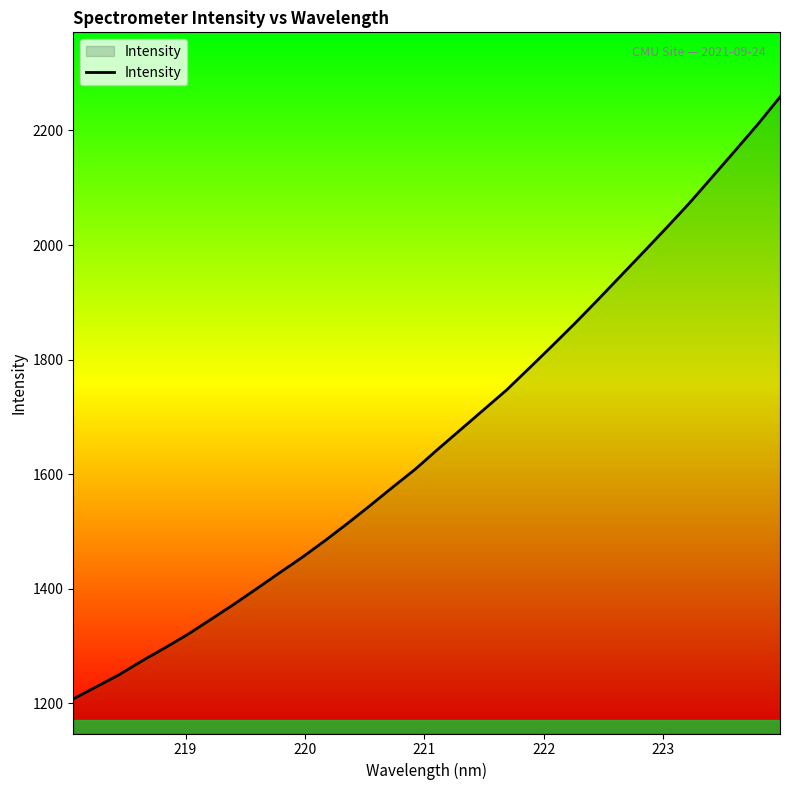

What is the maximum value shown in the chart?

2258.3